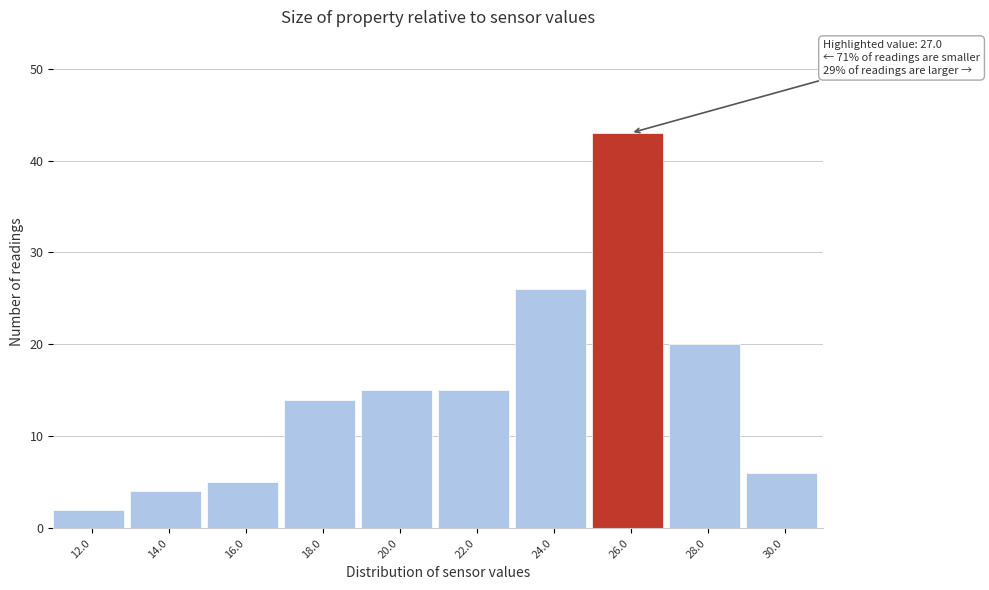

Reading left to right, list all the values displayed in this chart.

12.0=2	14.0=4	16.0=5	18.0=14	20.0=15	22.0=15	24.0=26	26.0=43	28.0=20	30.0=6